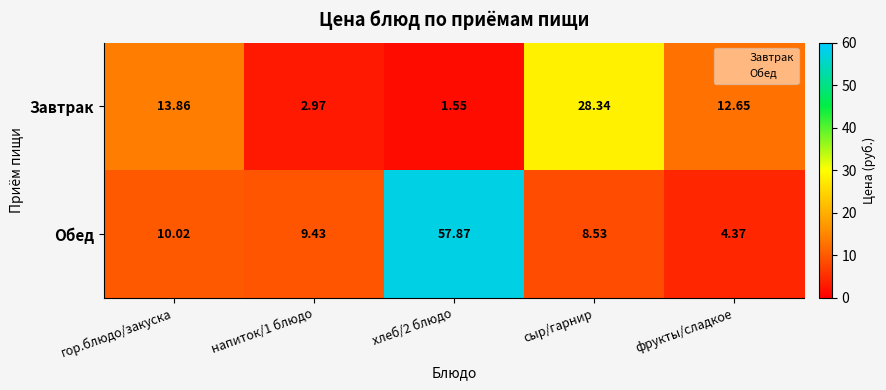

Where does the Обед series first go above 9?

гор.блюдо/закуска